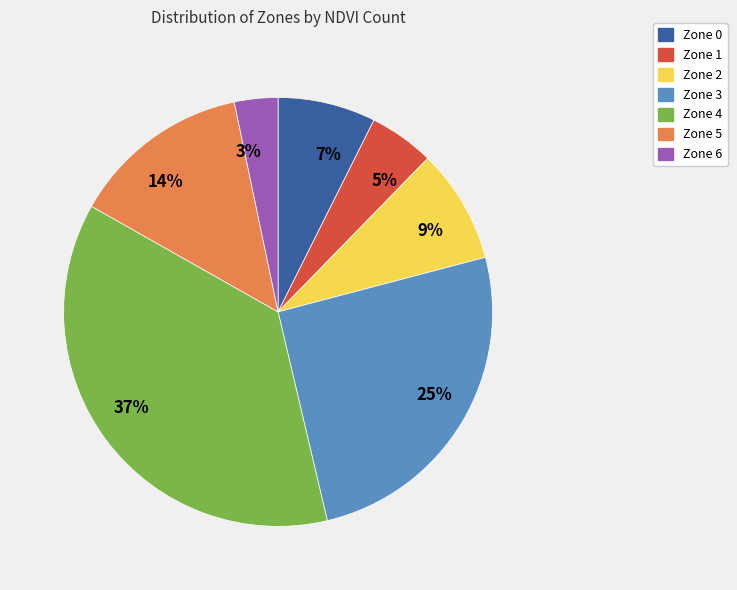

Which category has the biggest portion of the pie?

37%